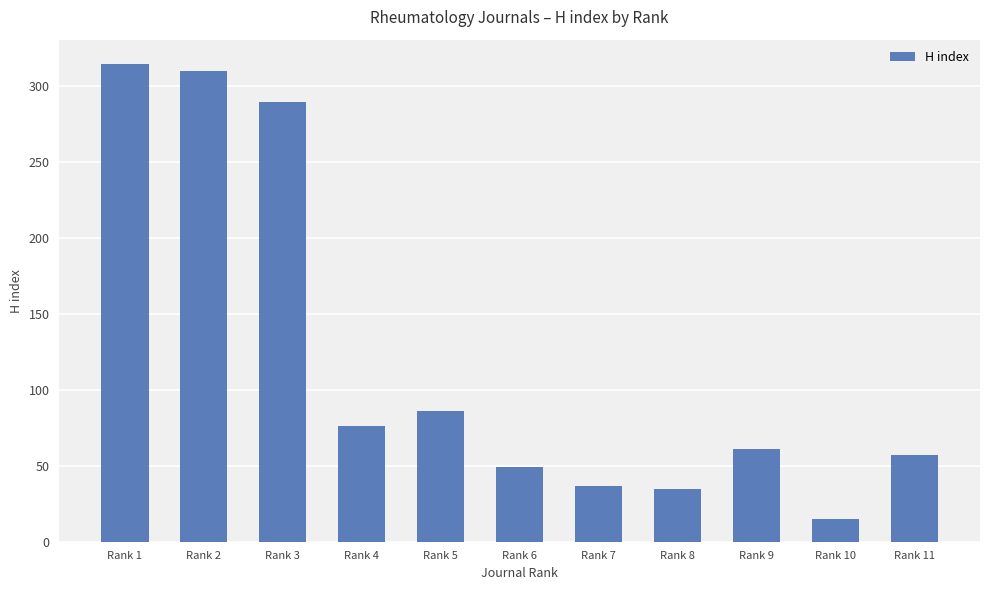

What is the smallest value displayed?

15